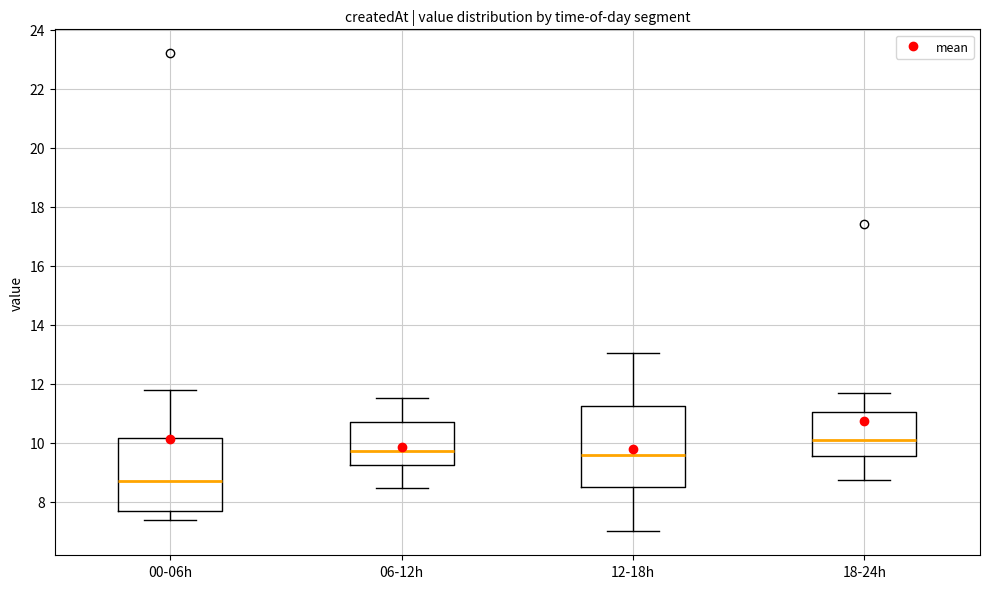

Which box is the tallest, from its lower edge to its upper edge?

12-18h